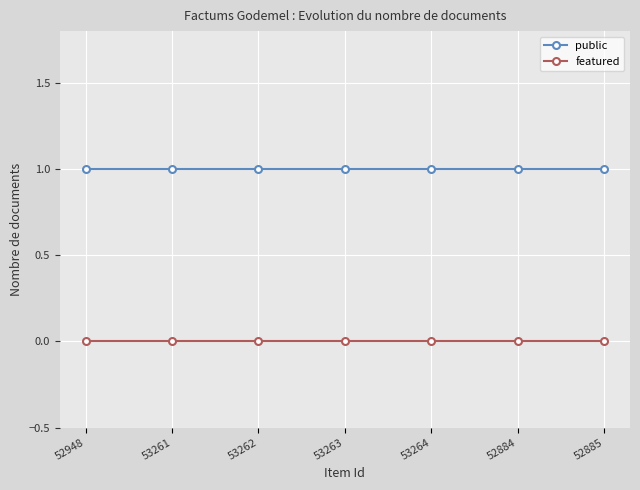

Is it true that public equals 1 at 53262?

True